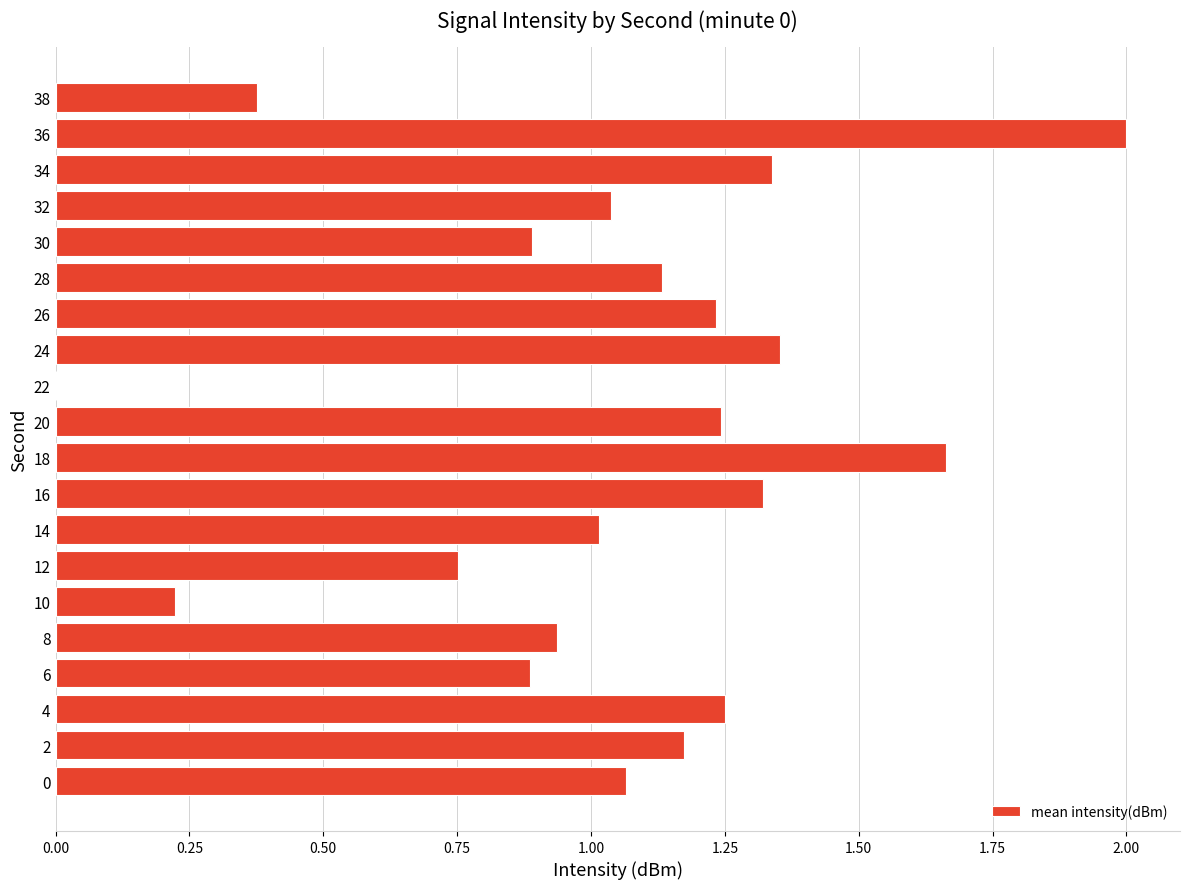

What is the sum of all values?

20.9